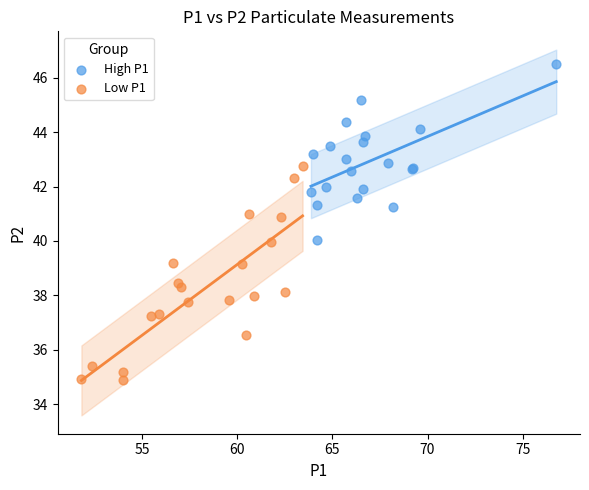

Which series contains the lowest Y value?

Low P1